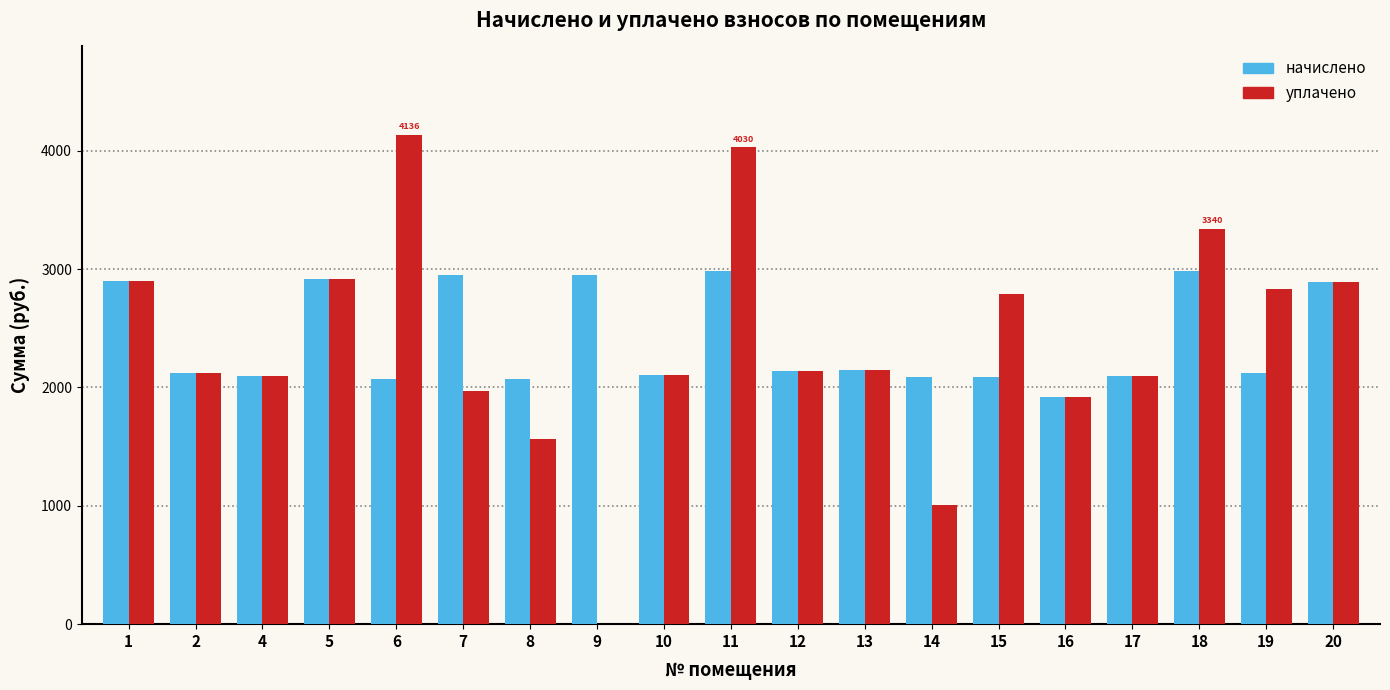

What is the maximum value for начислено?

2986.5